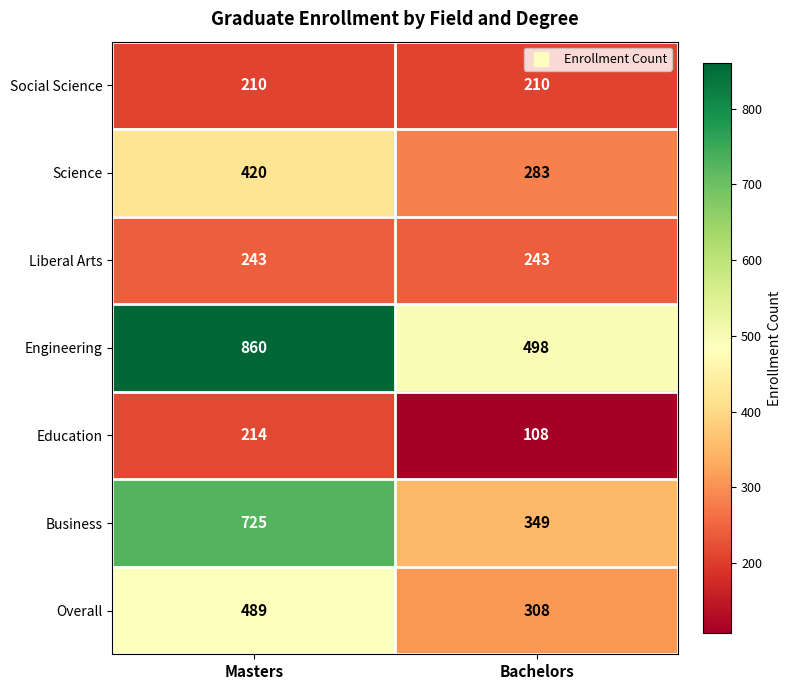

Which series changed the most between Masters and Bachelors?

Business